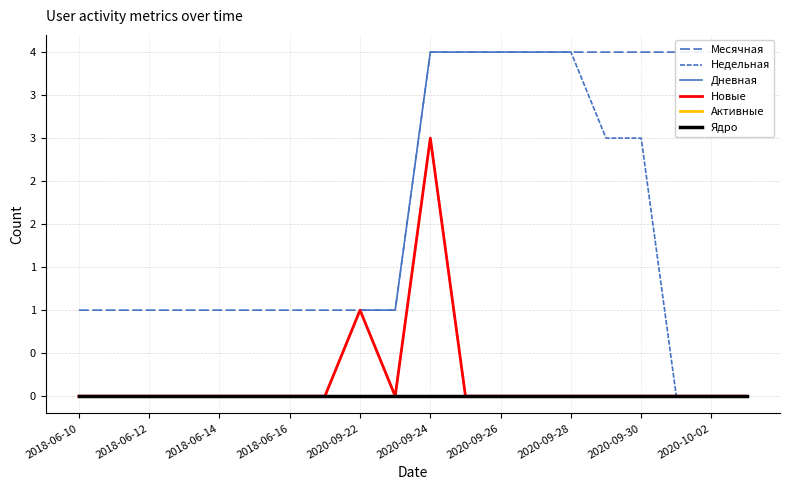

List the series in order of their peak value, lowest first.

Активные, Ядро, Дневная, Новые, Месячная, Недельная